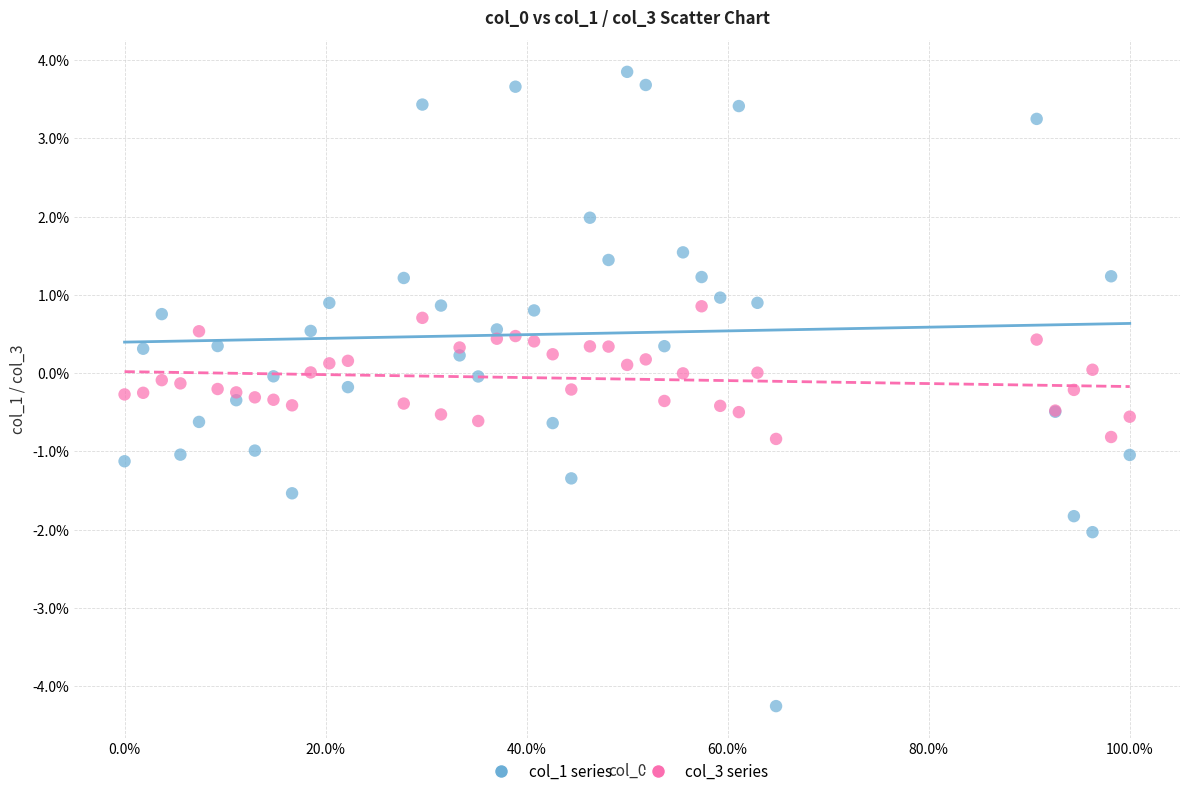

What are all the series names shown in the legend?

col_1 series, col_3 series